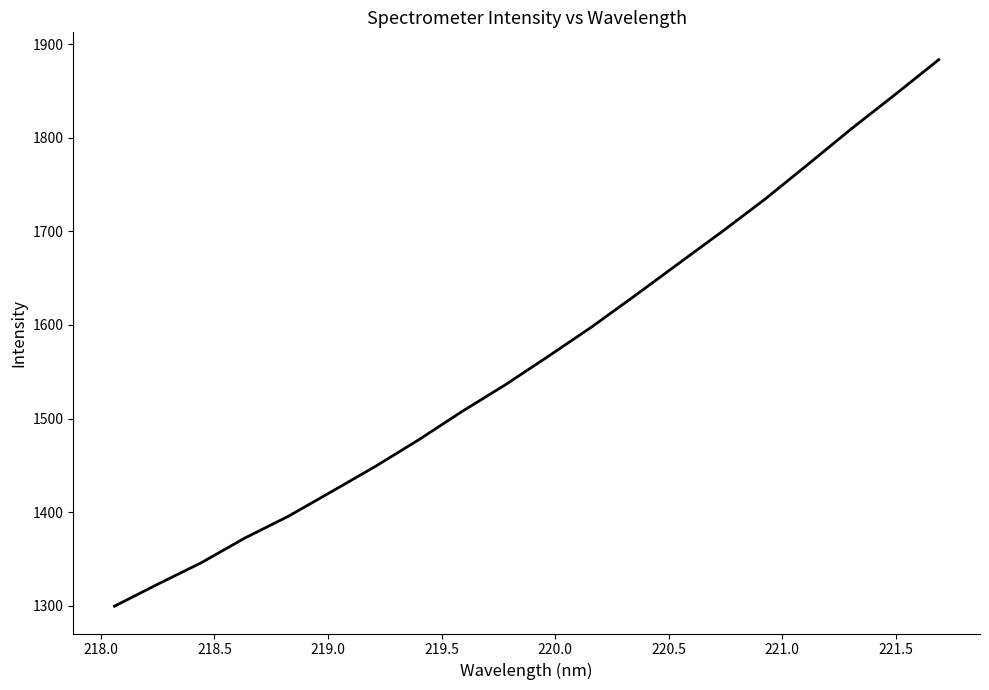

How many values are below 1566?

10